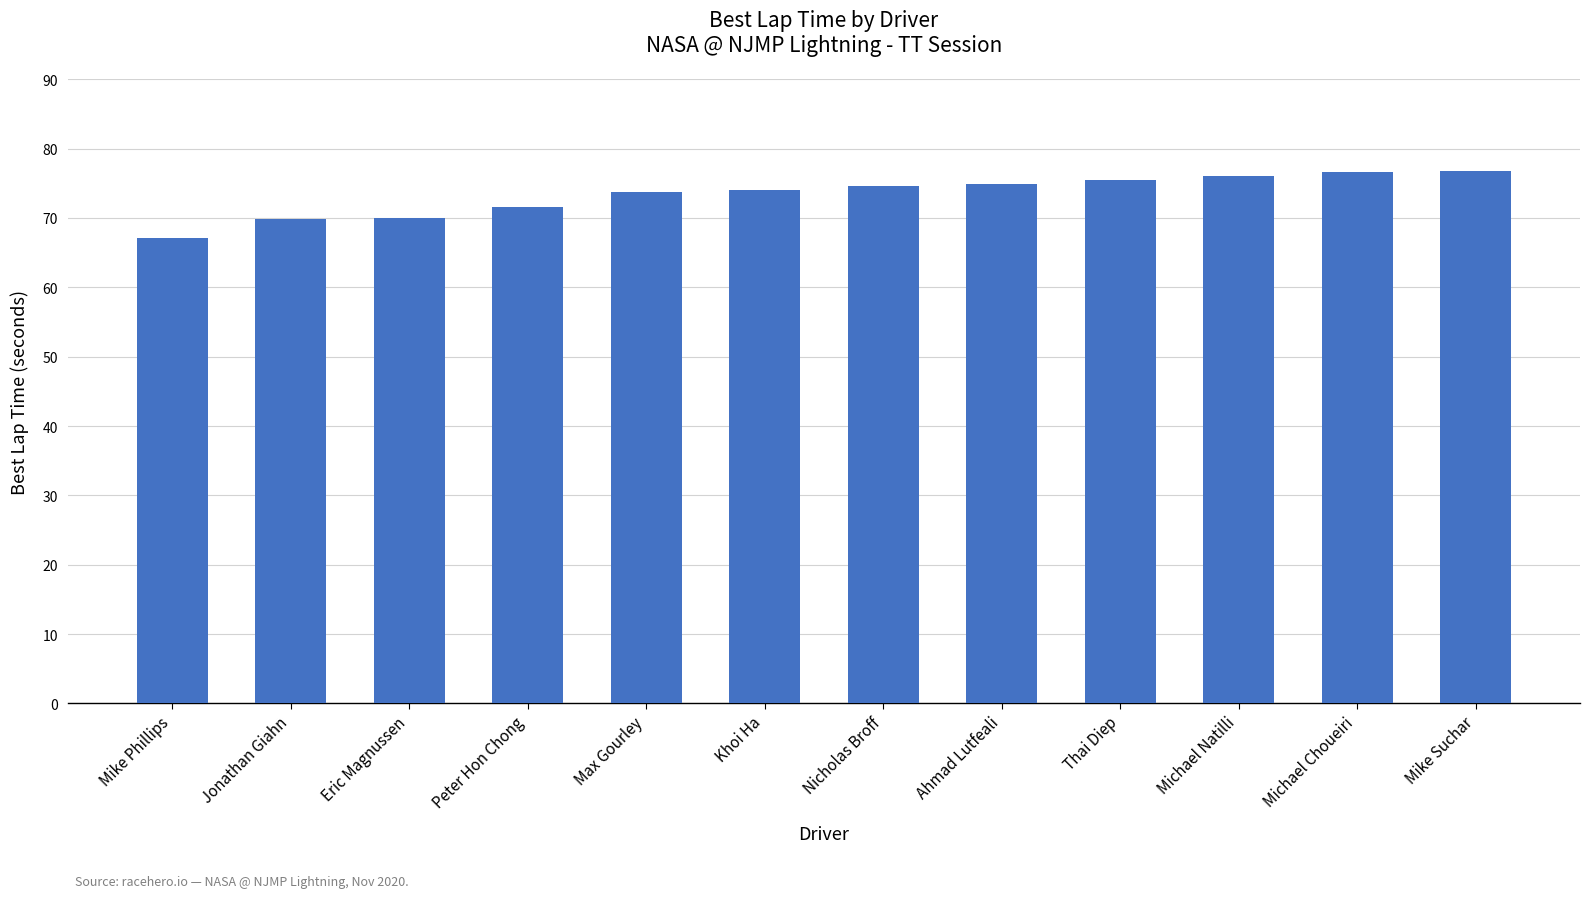

Are the bars horizontal?

No